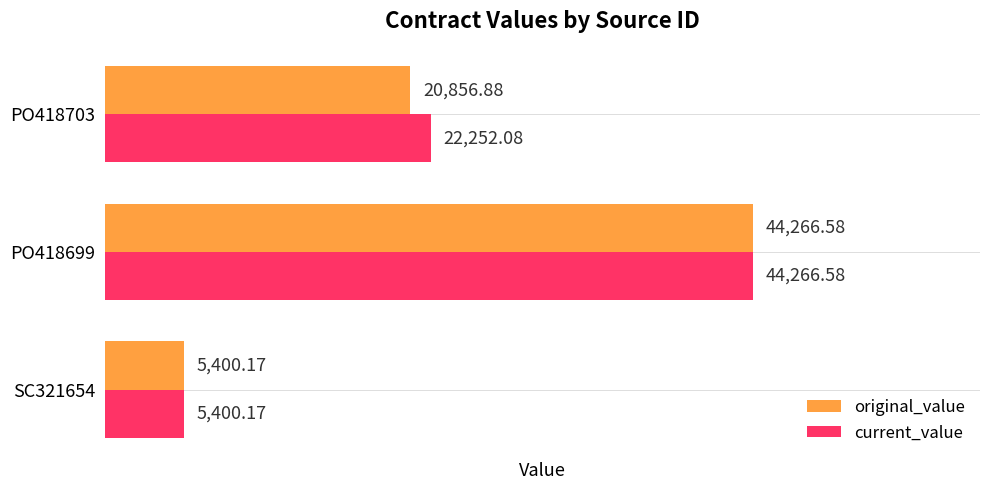

What is the average value of the original_value series?

23507.9